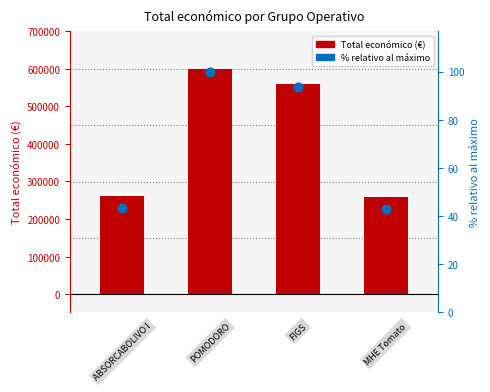

Which series reaches the minimum Y coordinate?

% relativo al máximo